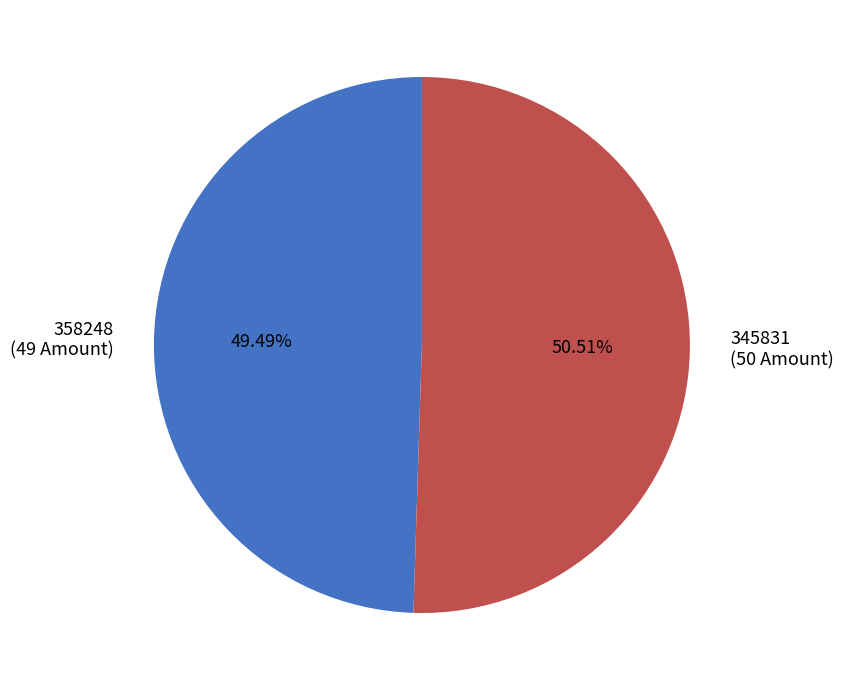

Is it true that 358248 is 63% of the pie?

False